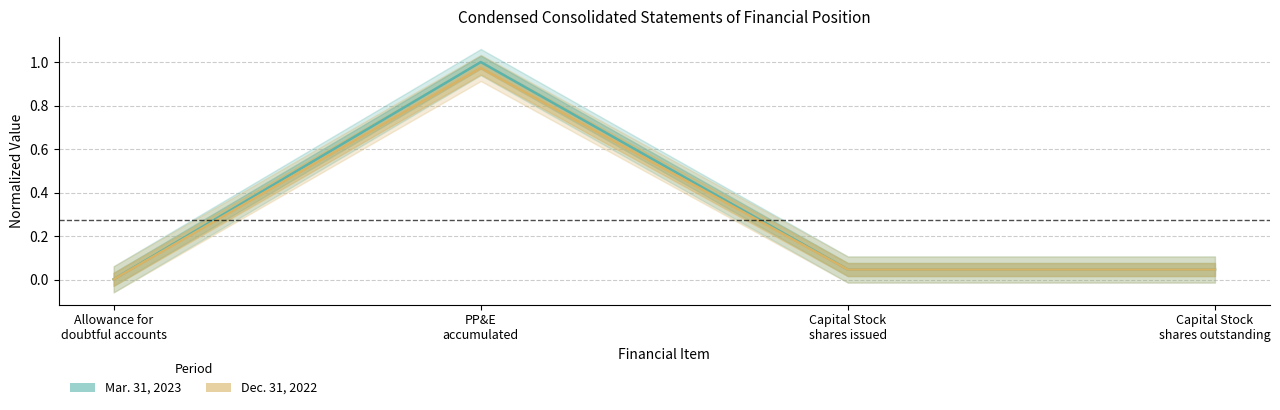

At how many categories does at least one series exceed 0?

4